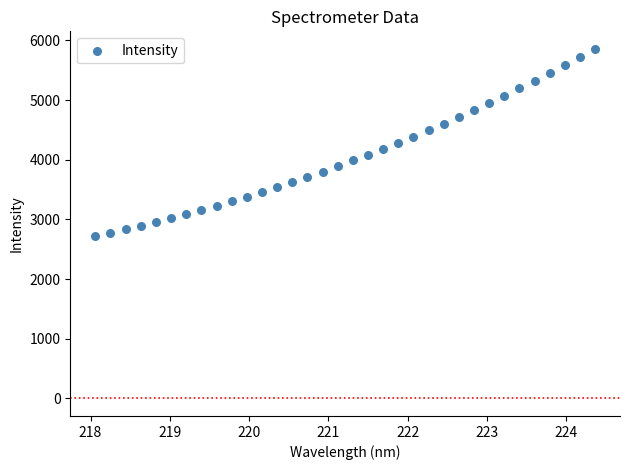

What is the range of X values (max minus min)?

6.3